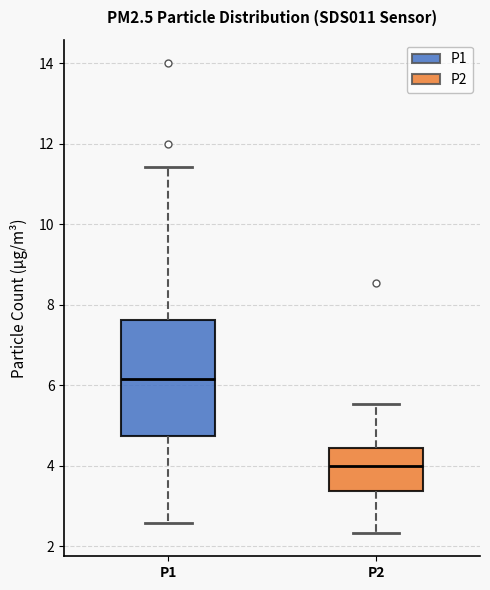

Reading left to right, transcribe this box plot: for each box, give where its median line is, the range the box spans, and where its two whiskers end, as read against the y-axis. The values are not printed on the chart, so give them approximately, as read against the axis.

P1: median 6.2, box 4.8 to 7.6, whiskers 2.6 to 11.4
P2: median 4.0, box 3.4 to 4.4, whiskers 2.4 to 5.6